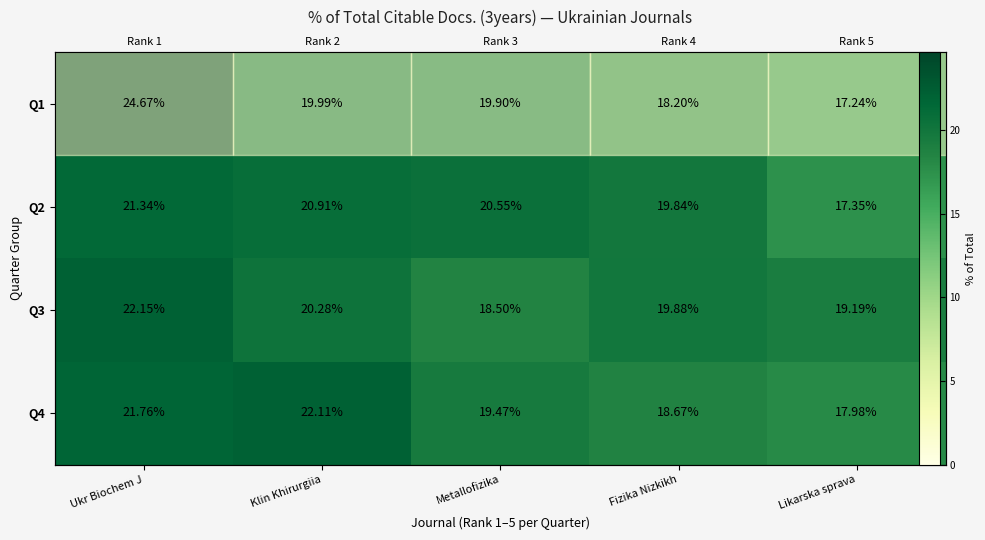

What is the average value of the Q1 series?

20.0